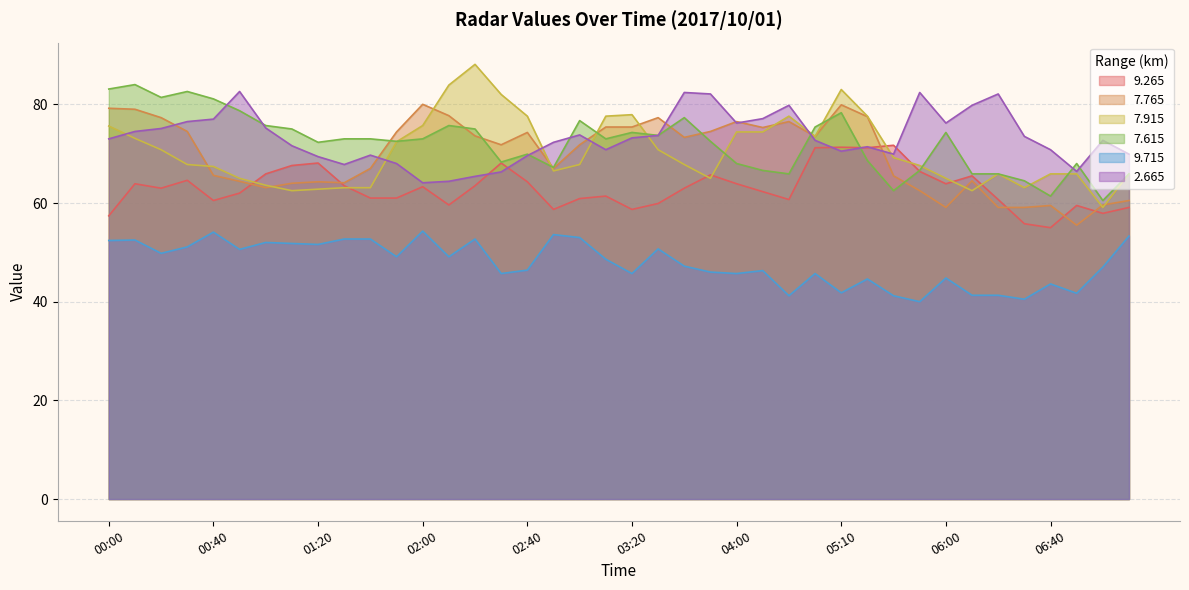

What is the difference between the maximum and minimum values in the   7.915 series?

29.0